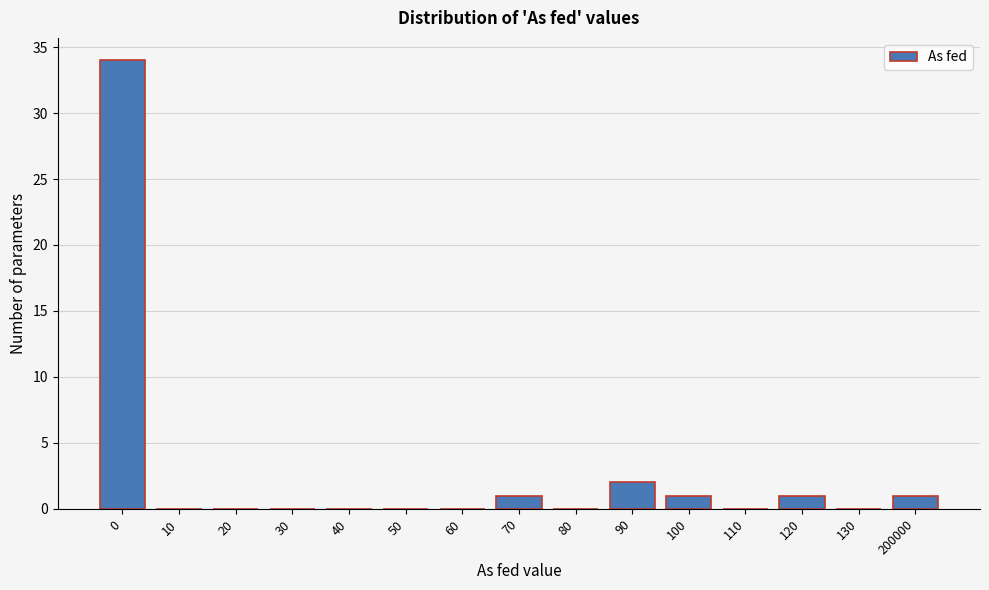

Reading right to left, list all the values displayed in this chart.

200000=1	130=0	120=1	110=0	100=1	90=2	80=0	70=1	60=0	50=0	40=0	30=0	20=0	10=0	0=34